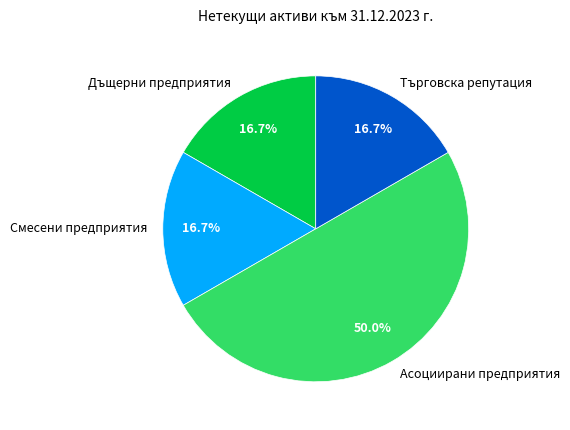

Approximately how many times larger is the value at Смесени предприятия compared to Търговска репутация?

1.0